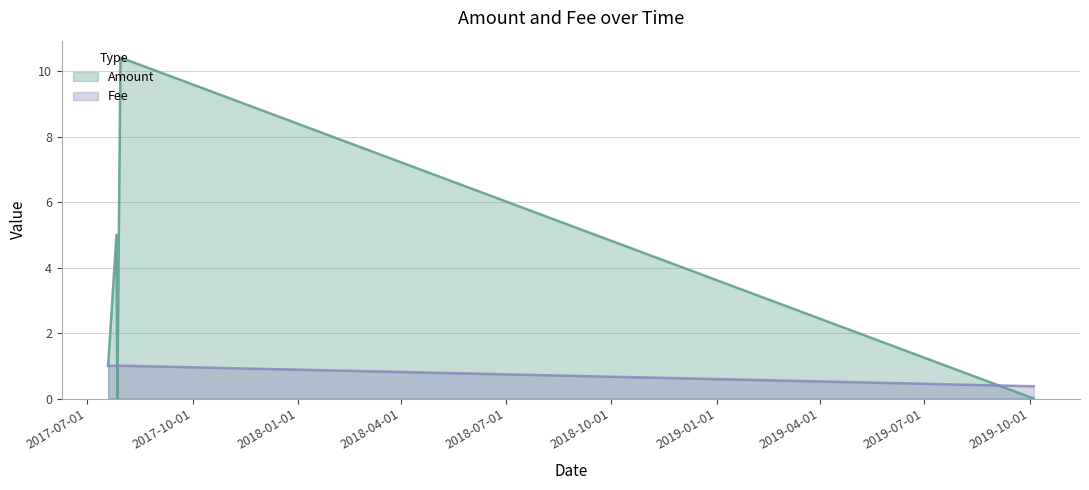

Is the value of Amount at 2017-07-26 15:36:48 greater than the value of Fee at 2017-07-30 02:48:02?

Yes